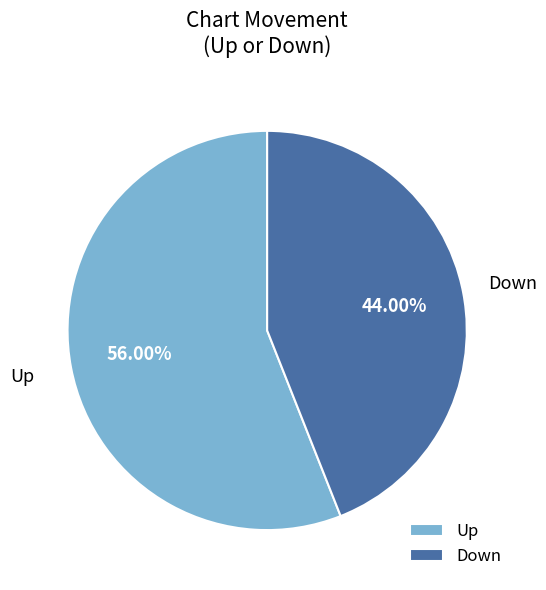

Combined, do Up and Down account for over 50%?

Yes